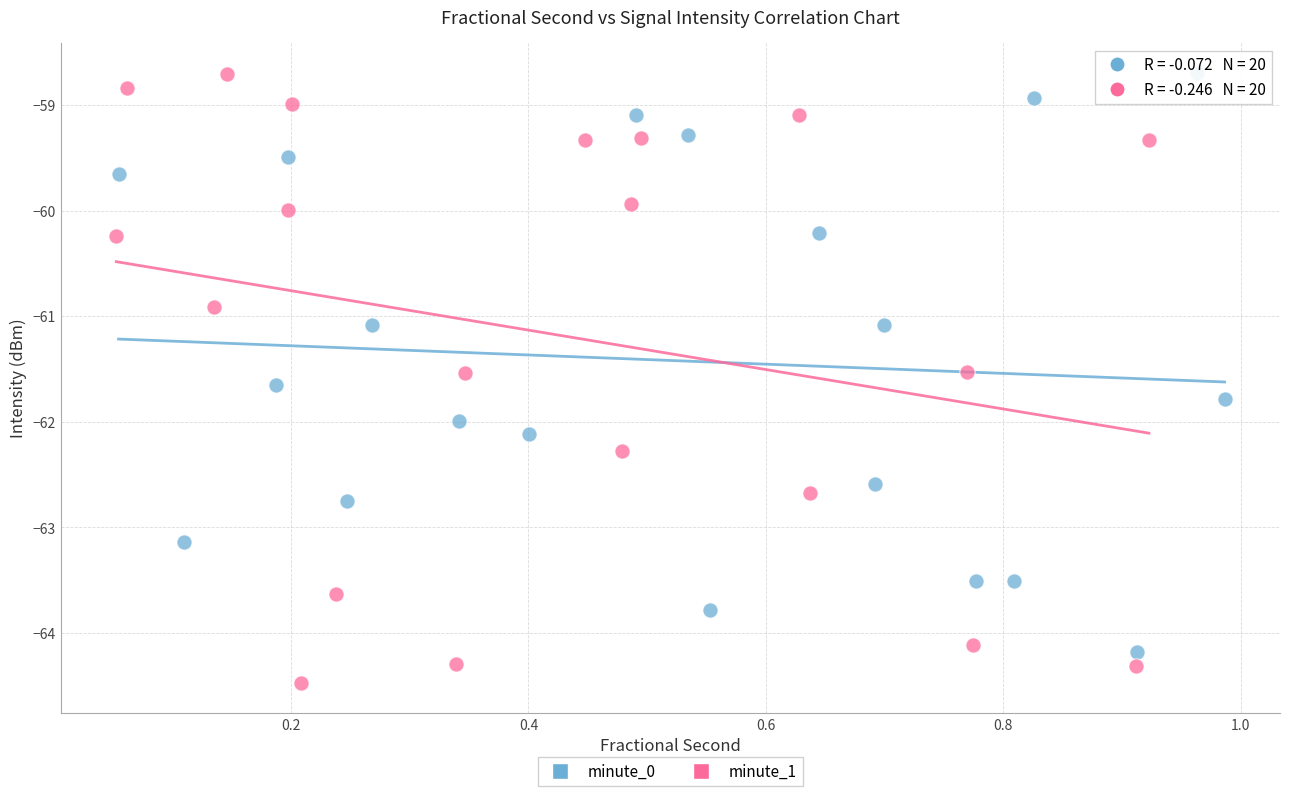

Which series reaches the minimum Y coordinate?

minute_1